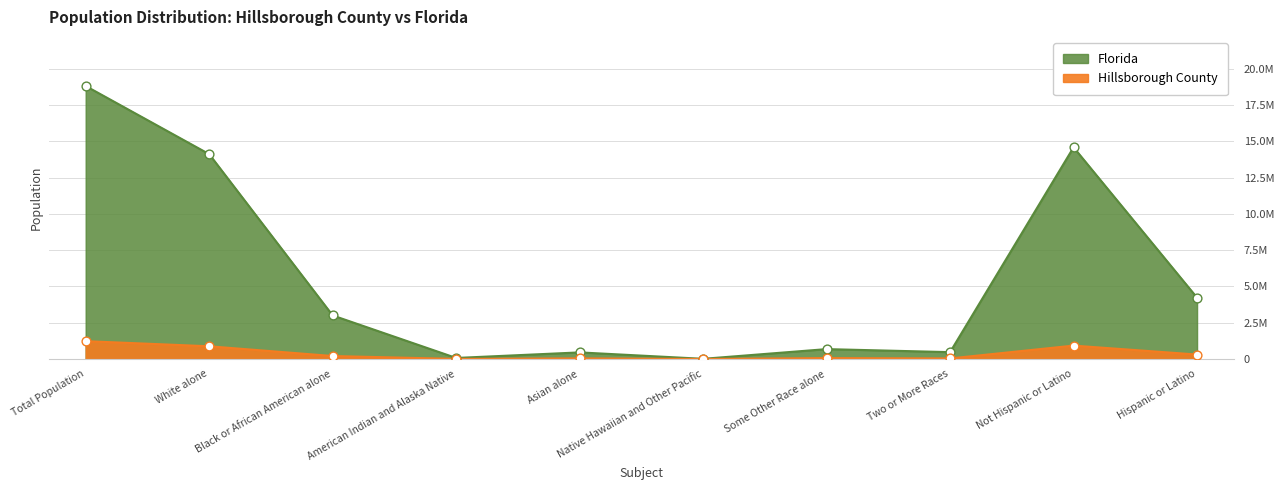

What is the total value across all series at Black or African American alone?

3204935